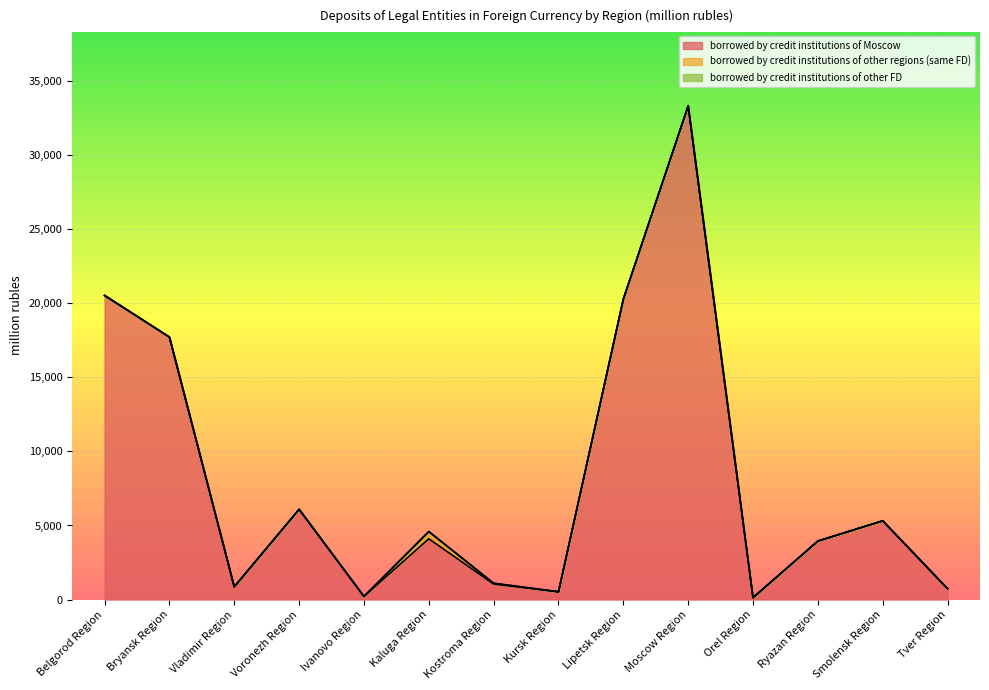

At how many categories does at least one series exceed 25892?

1